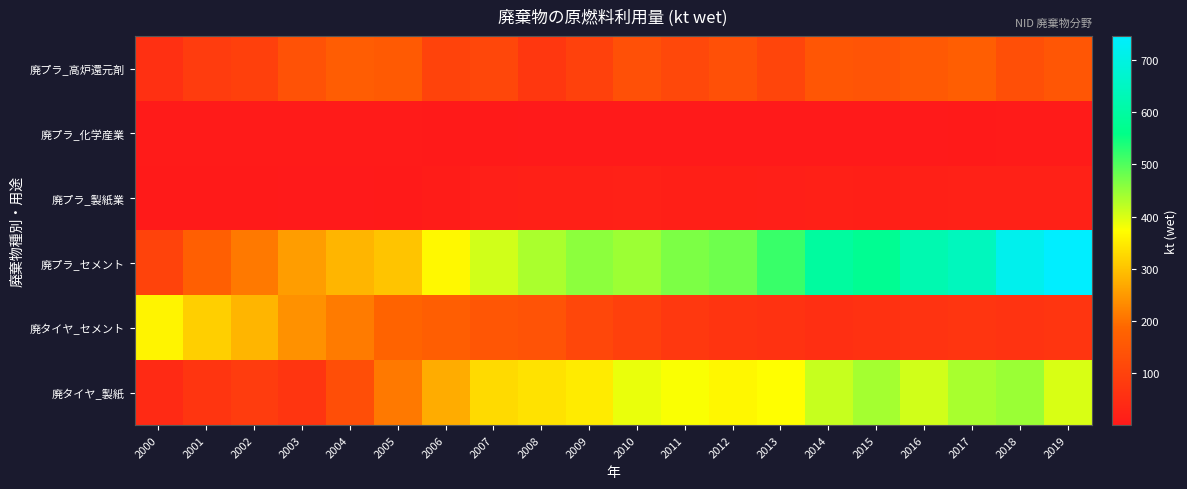

Reading left to right, list all the values displayed in this chart.

廃プラ_高炉還元剤: 2000=57.0	2001=85.3	2002=95.8	2003=139.9	2004=164.9	2005=160.0	2006=102.1	2007=112.6	2008=74.1	2009=96.6	2010=134.5	2011=114.3	2012=134.3	2013=107.5	2014=149.0	2015=144.4	2016=156.3	2017=168.5	2018=131.5	2019=148.2
廃プラ_化学産業: 2000=4.8	2001=4.8	2002=3.6	2003=5.3	2004=6.0	2005=4.2	2006=2.2	2007=2.0	2008=1.1	2009=1.6	2010=1.4	2011=1.3	2012=1.1	2013=1.1	2014=0.7	2015=0.4	2016=0.2	2017=3.0	2018=3.5	2019=3.9
廃プラ_製紙業: 2000=2.8	2001=1.7	2002=1.8	2003=1.4	2004=1.4	2005=2.8	2006=8.6	2007=14.1	2008=16.3	2009=17.5	2010=17.8	2011=16.1	2012=15.4	2013=14.2	2014=17.5	2015=15.9	2016=17.1	2017=18.3	2018=18.5	2019=18.1
廃プラ_セメント: 2000=102.0	2001=171.0	2002=211.0	2003=255.0	2004=283.0	2005=302.0	2006=365.0	2007=408.0	2008=435.0	2009=457.0	2010=445.0	2011=469.0	2012=479.0	2013=518.0	2014=595.0	2015=576.0	2016=623.0	2017=643.0	2018=718.0	2019=746.0
廃タイヤ_セメント: 2000=361.0	2001=316.0	2002=284.0	2003=240.0	2004=213.0	2005=181.0	2006=168.0	2007=148.0	2008=141.0	2009=112.0	2010=95.0	2011=77.0	2012=66.0	2013=62.0	2014=53.0	2015=59.0	2016=63.0	2017=70.0	2018=64.0	2019=70.0
廃タイヤ_製紙: 2000=42.0	2001=70.0	2002=86.0	2003=70.0	2004=130.0	2005=210.0	2006=274.0	2007=328.0	2008=339.0	2009=349.0	2010=388.0	2011=377.0	2012=363.0	2013=372.0	2014=415.0	2015=439.0	2016=407.0	2017=436.0	2018=446.0	2019=402.0